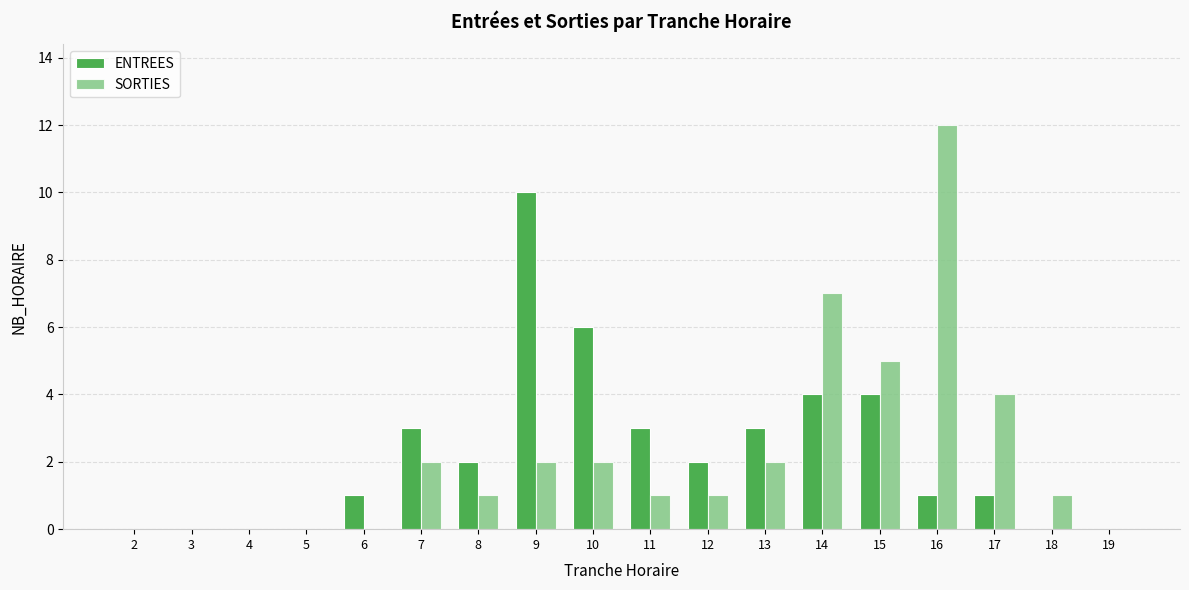

The SORTIES series shows 0 at 2. True or false?

True